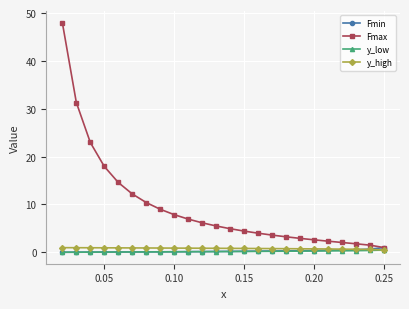

Which series has the largest total across all categories?

Fmax